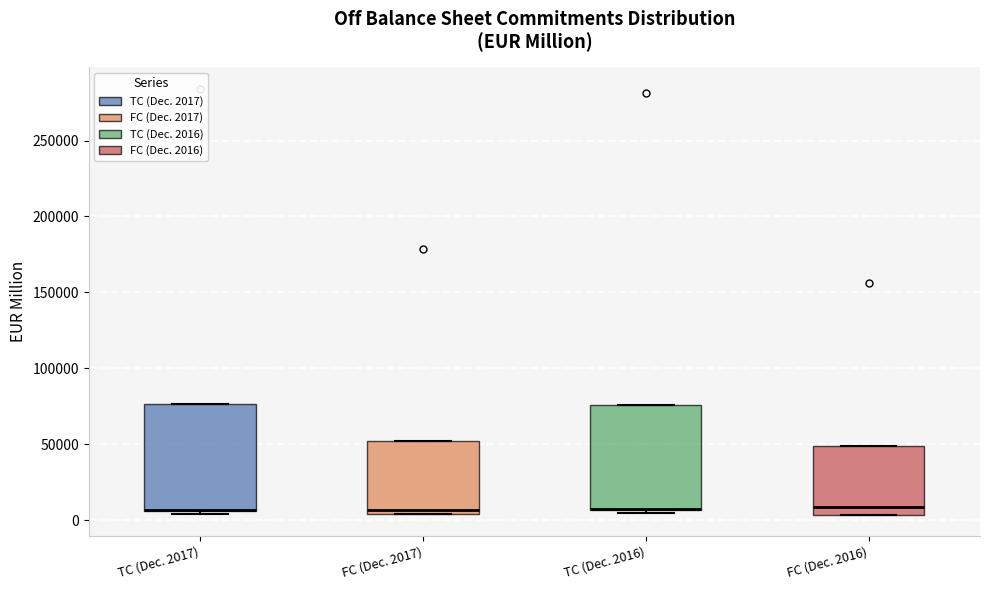

Reading left to right, transcribe this box plot: for each box, give where its median line is, the range the box spans, and where its two whiskers end, as read against the y-axis. The values are not printed on the chart, so give them approximately, as read against the axis.

TC (Dec. 2017): median 5000 (drawn on the box's lower edge), box 5000 to 75000, whiskers 5000 (just below the box's lower edge) to 75000
FC (Dec. 2017): median 5000 (just above the box's lower edge), box 5000 to 50000, whiskers 5000 to 50000
TC (Dec. 2016): median 5000 (drawn on the box's lower edge), box 5000 to 75000, whiskers 5000 (just below the box's lower edge) to 75000
FC (Dec. 2016): median 10000, box 5000 to 50000, whiskers 5000 to 50000